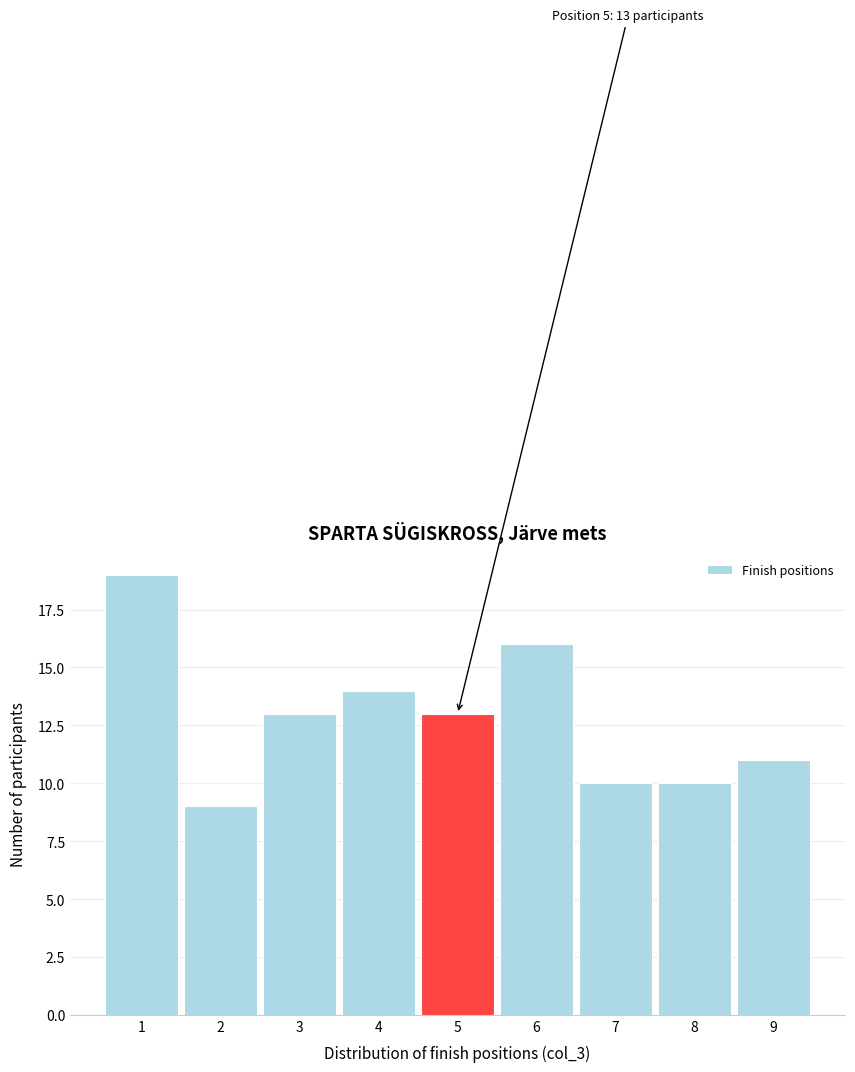

Which range on the x-axis has the tallest bar?

0.5 to 1.5